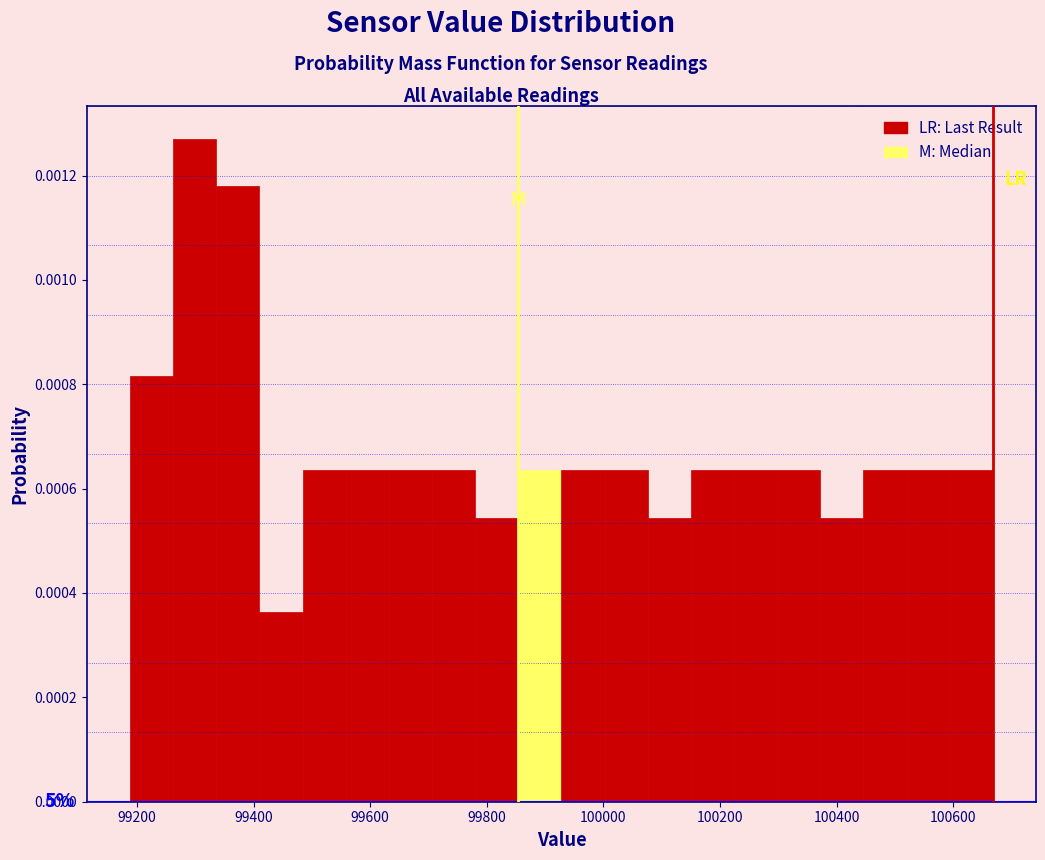

Read against the x-axis, roughly where is the centre of the tallest bar?

99300